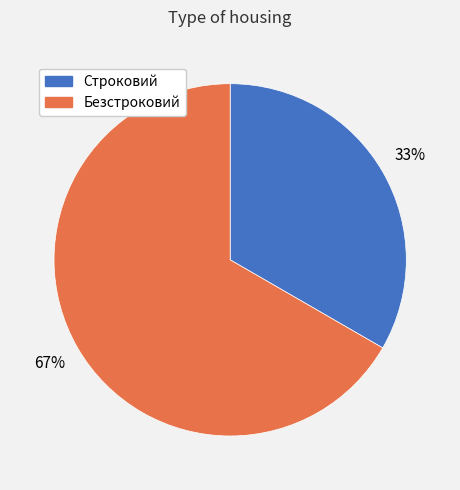

Which category has the biggest portion of the pie?

Безстроковий